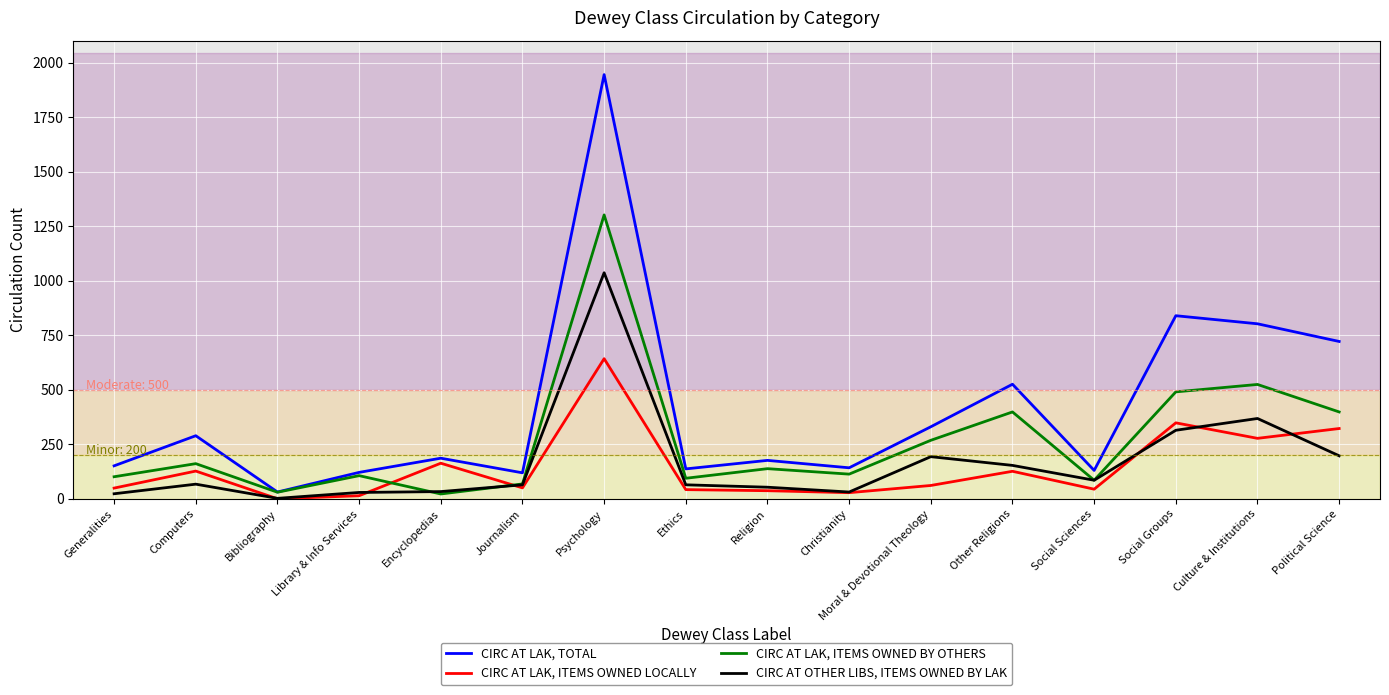

What is the total value across all series at Other Religions?

1206